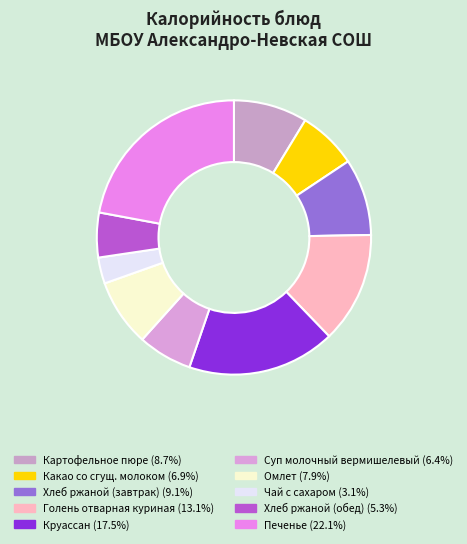

How many slices are in this pie chart?

10